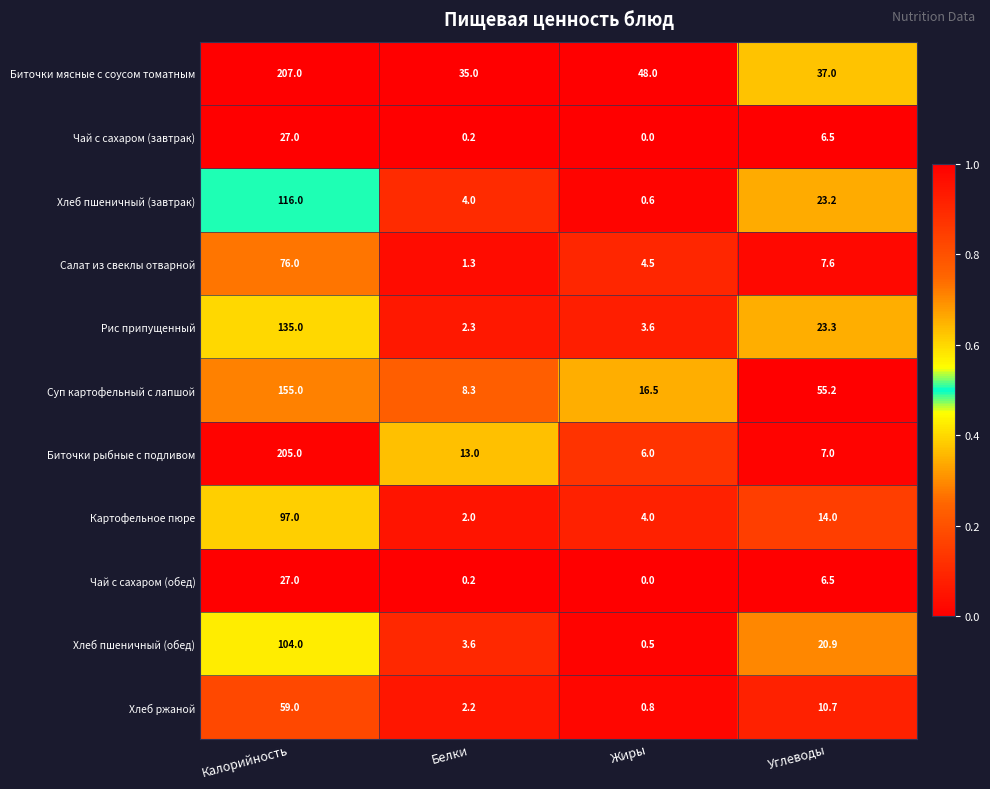

What is the highest value of the Хлеб пшеничный (обед) series?

104.0